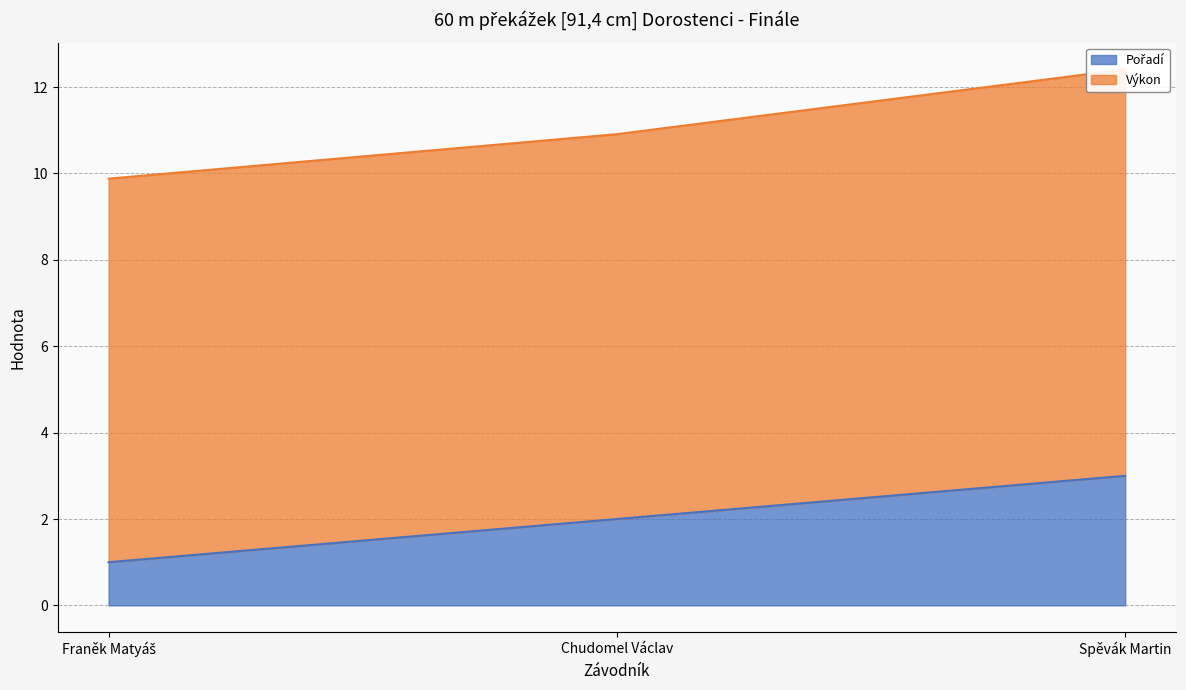

The value at Franěk Matyáš is 1. True or false?

True